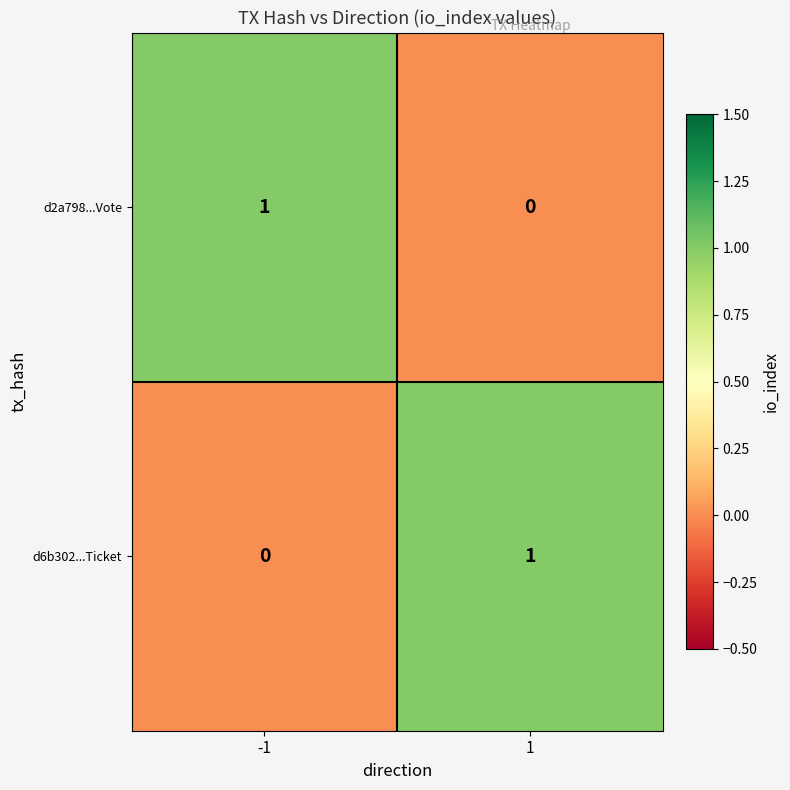

List the labels in order of d2a798...Vote value, smallest first.

1, -1